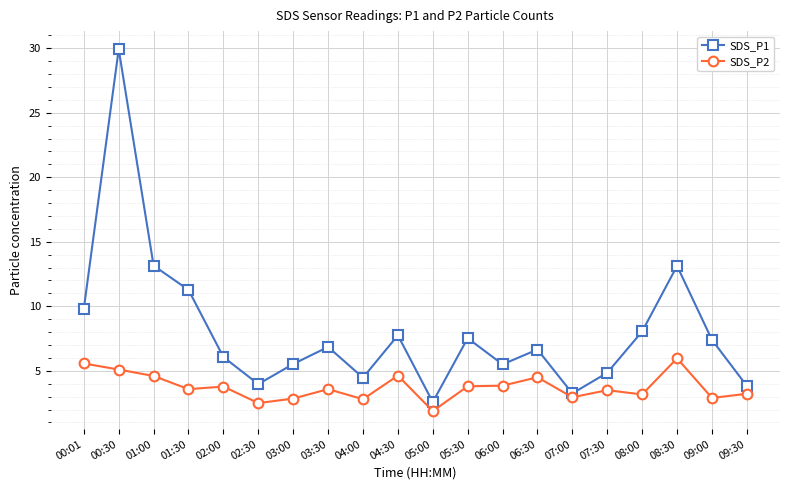

Is this an area chart (filled region under the line)?

No